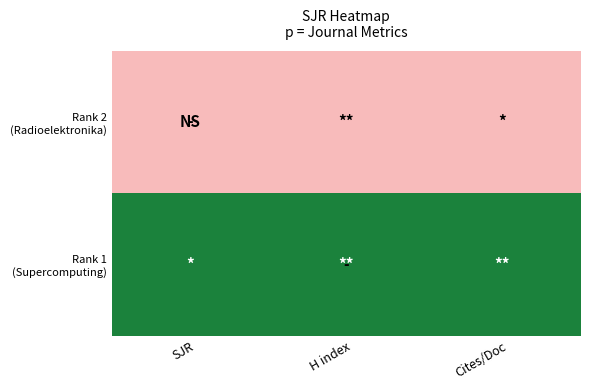

At which category is the sum across all series the highest?

SJR